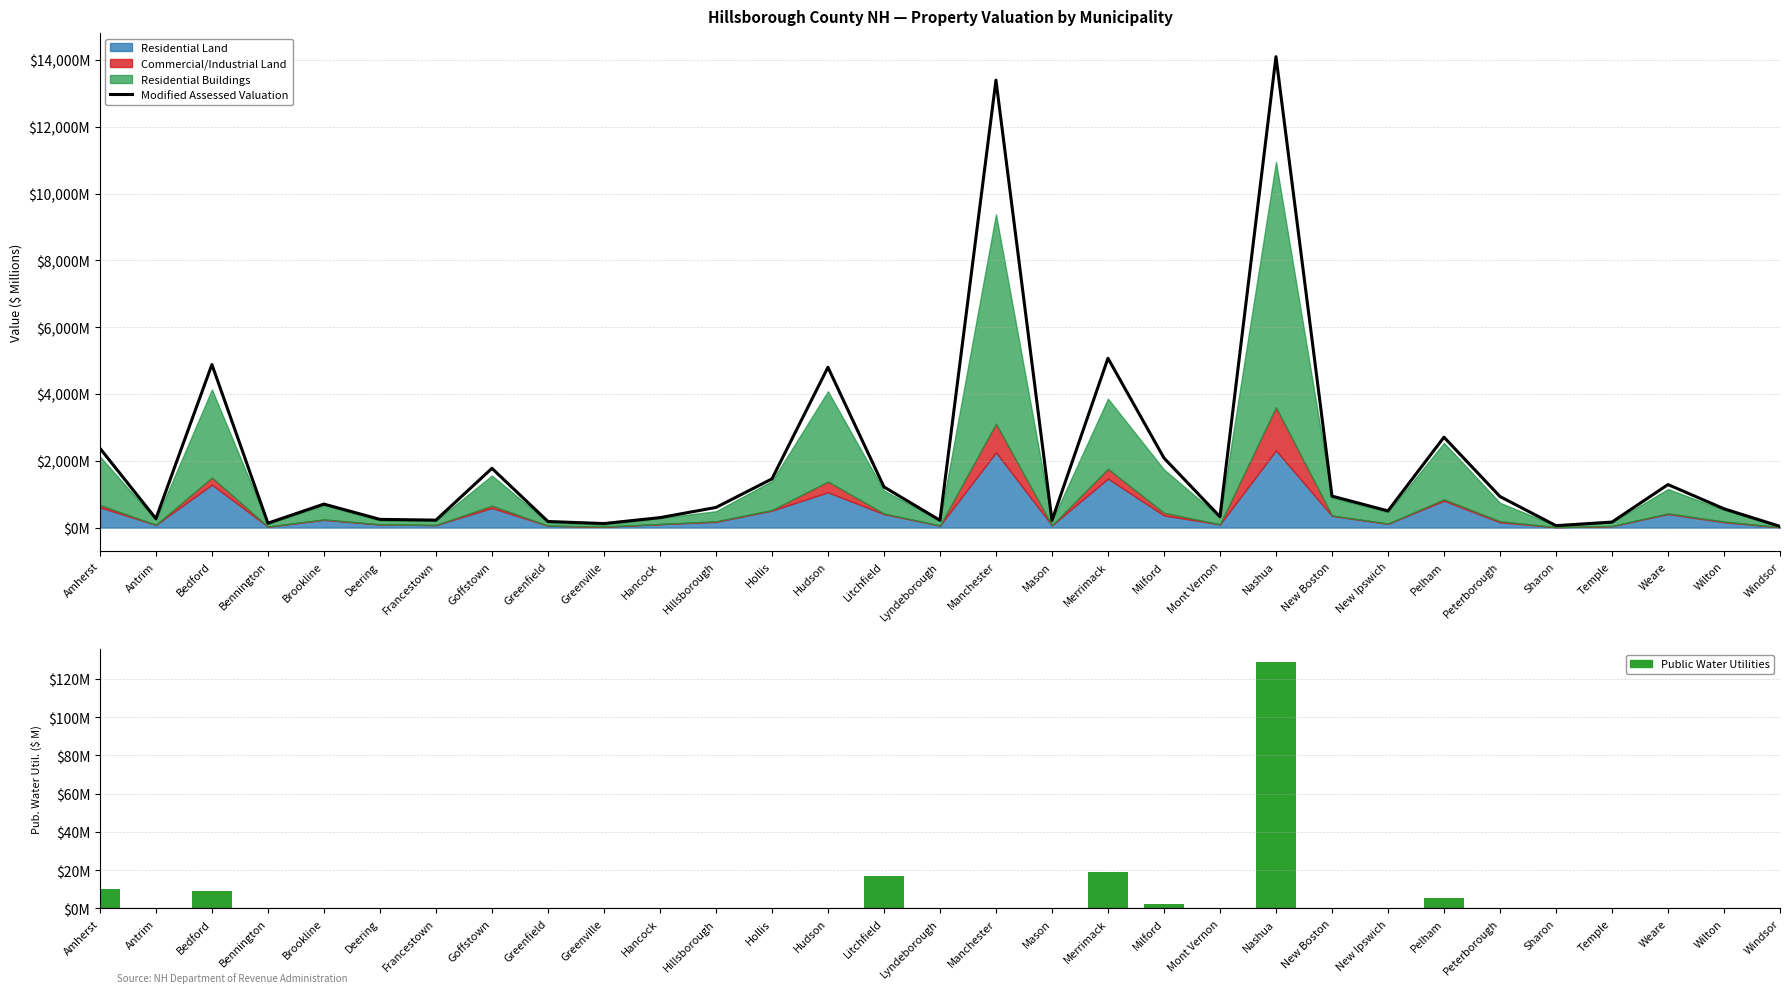

The Public Water Utilities series shows 65.6 at Windsor. True or false?

False